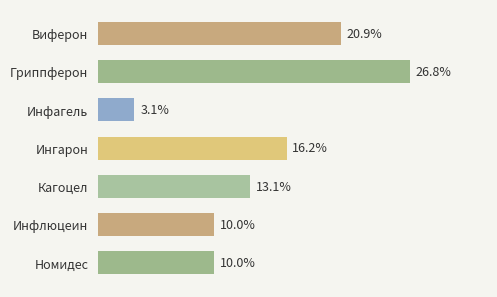

Which category has the highest value across all series?

Гриппферон